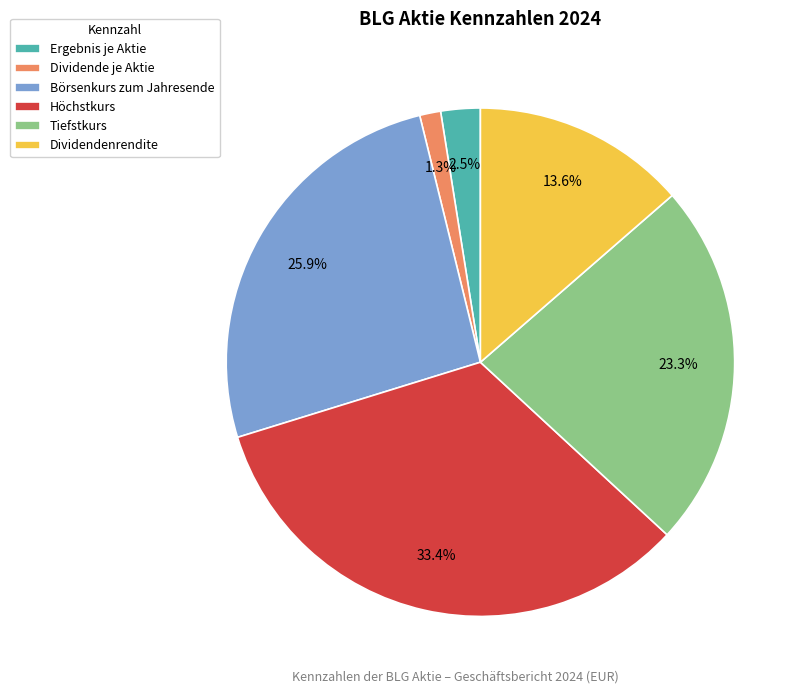

What is the total percentage of Dividende je Aktie and Ergebnis je Aktie?

3.8%